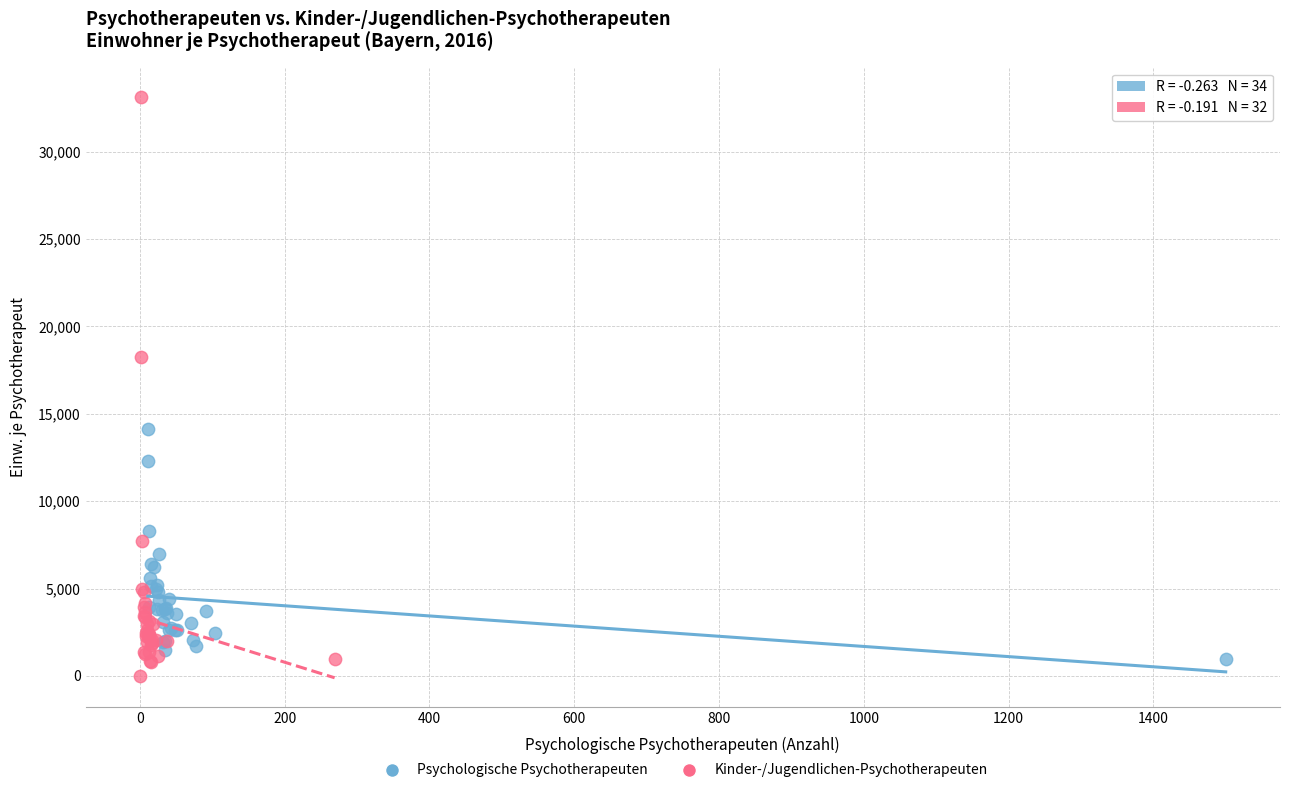

What are all the series names shown in the legend?

Psychologische Psychotherapeuten, Kinder-/Jugendlichen-Psychotherapeuten